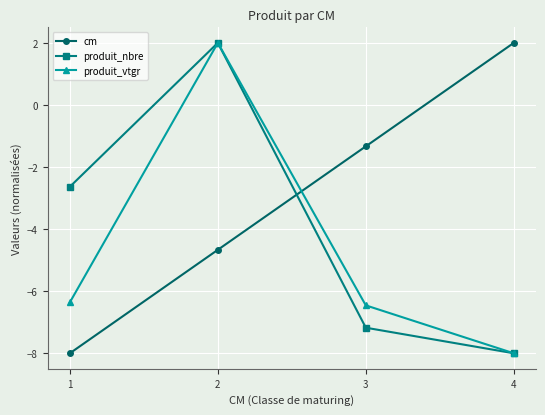

At 3, list the series in order from smallest to largest.

produit_nbre, produit_vtgr, cm